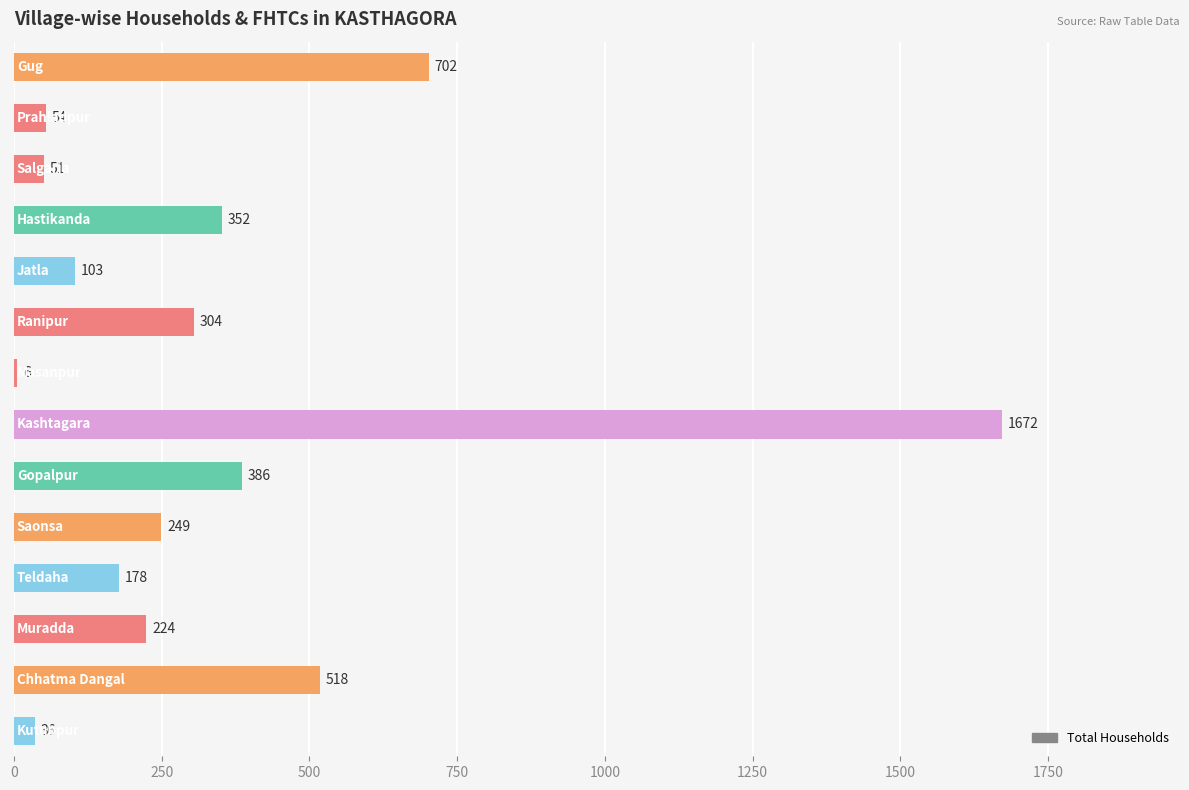

What is the difference between the maximum and minimum values?

1666